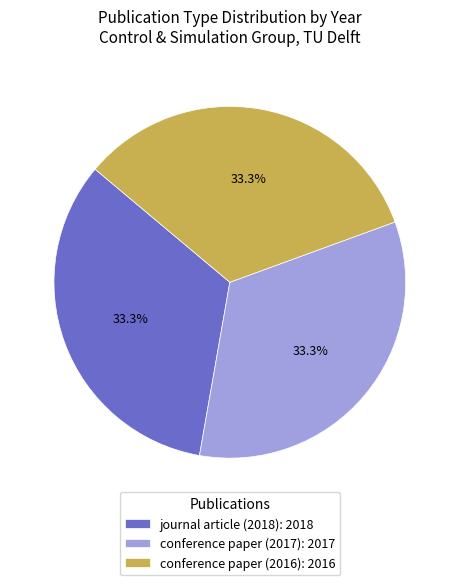

To the nearest percent, what is the combined percentage of conference paper (2016) and conference paper (2017)?

67%